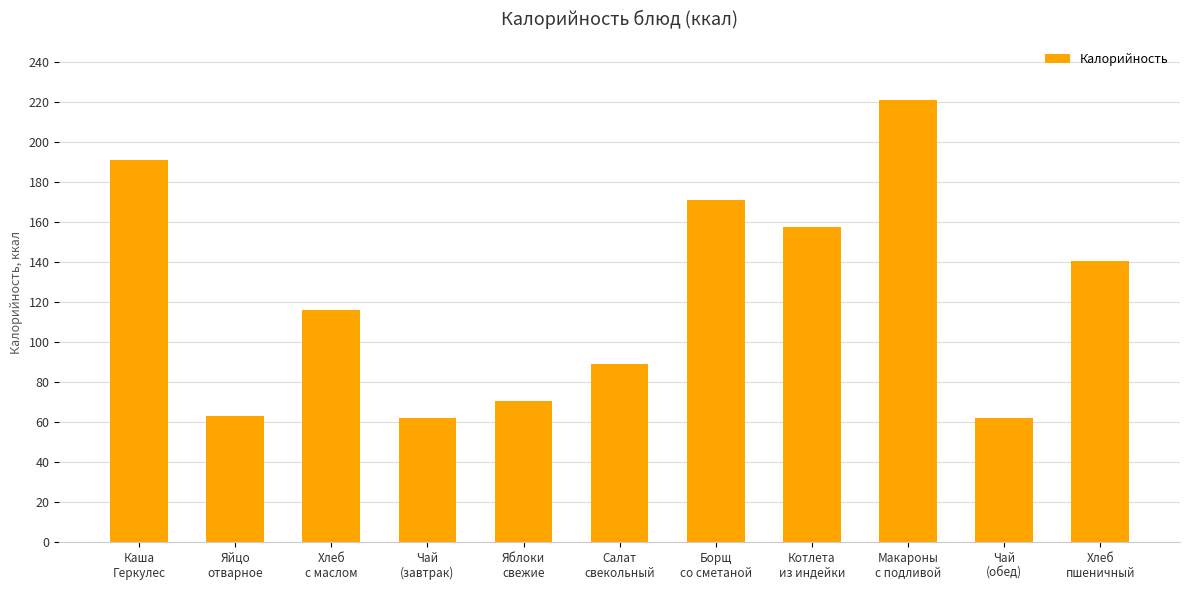

How many values are below 116?

5